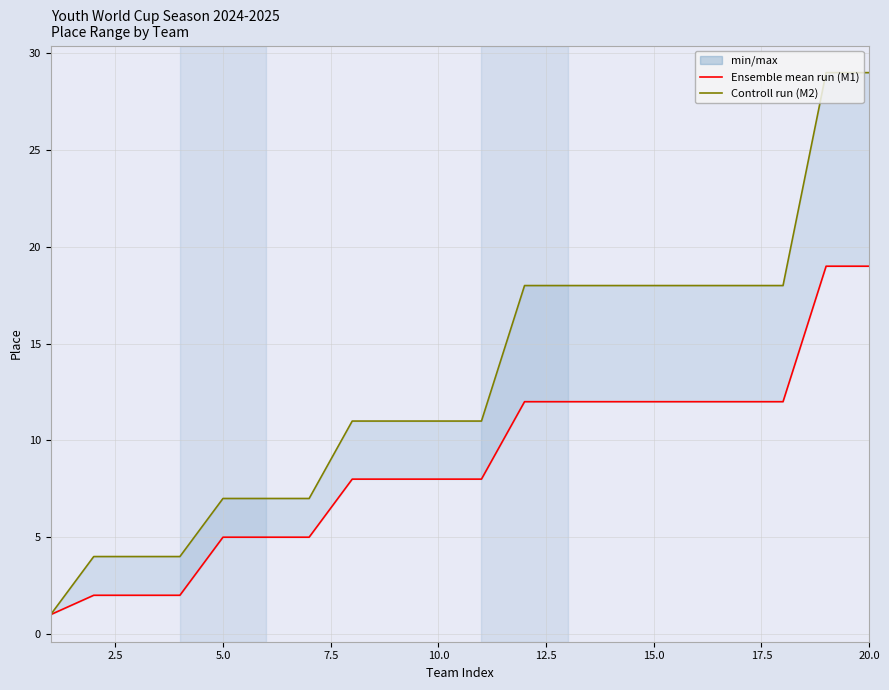

True or false: Ensemble mean run (M1) has more than 1 interior local peaks.

False